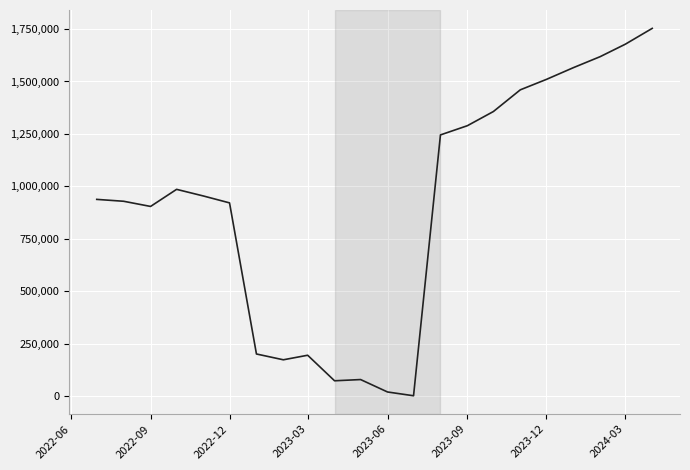

What is the maximum value shown in the chart?

1753417